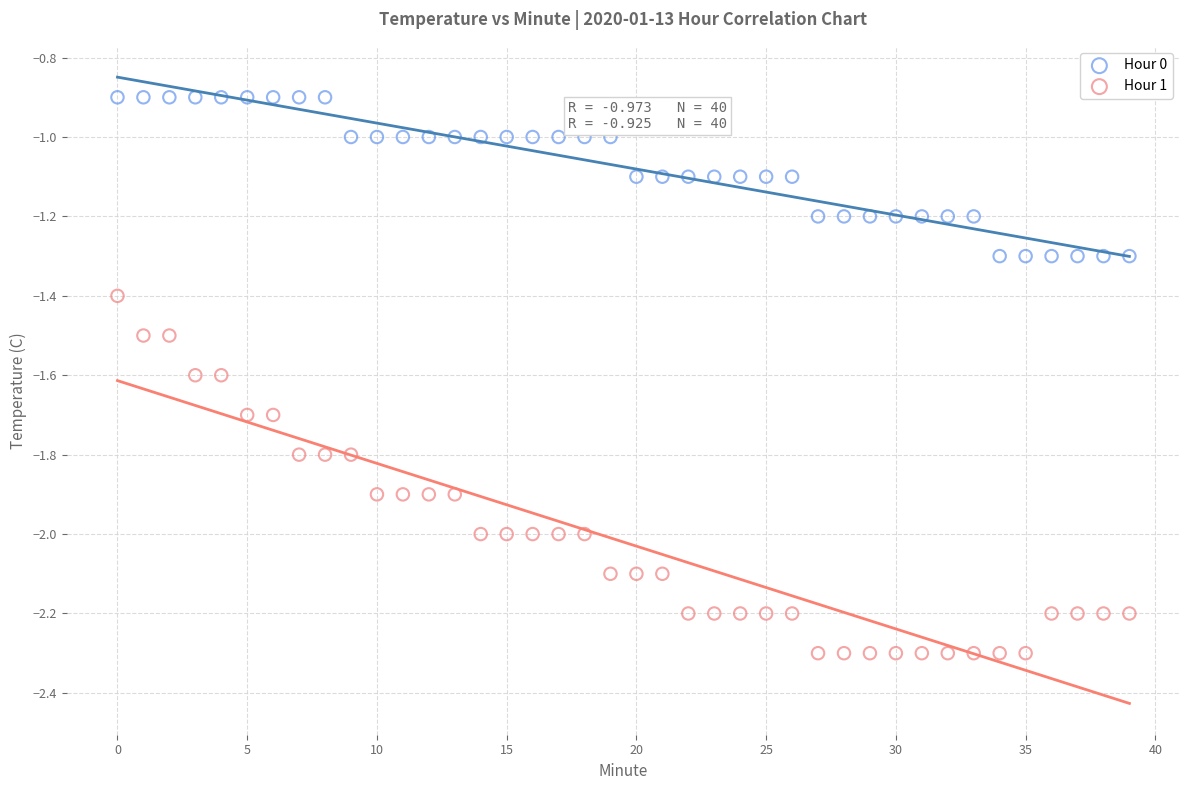

Which series reaches the maximum Y coordinate?

Hour 0